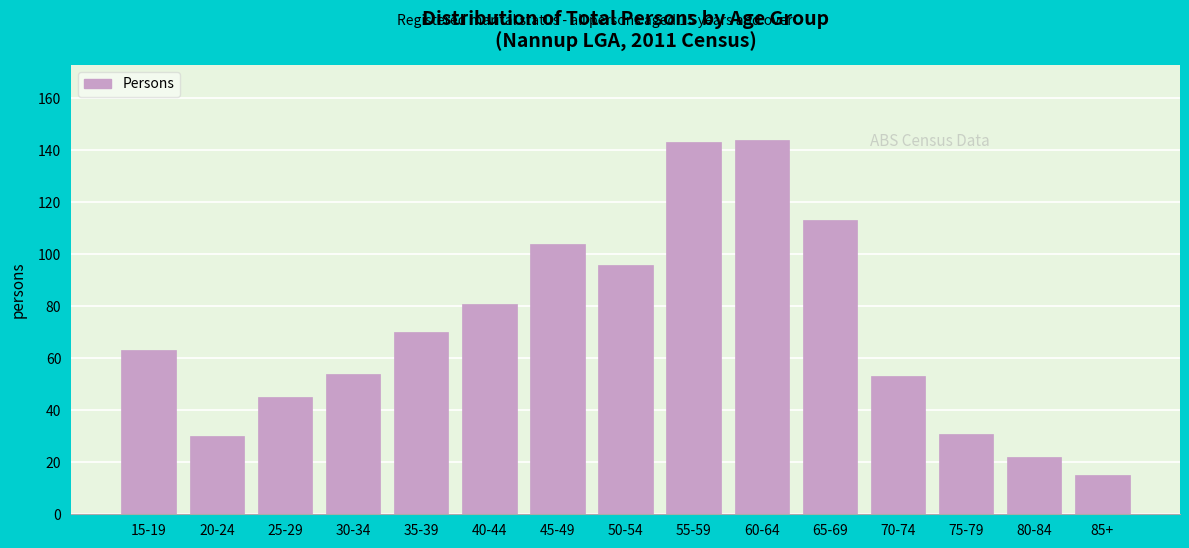

Reading left to right, transcribe all the data shown in this chart.

15-19=63	20-24=30	25-29=45	30-34=54	35-39=70	40-44=81	45-49=104	50-54=96	55-59=143	60-64=144	65-69=113	70-74=53	75-79=31	80-84=22	85+=15